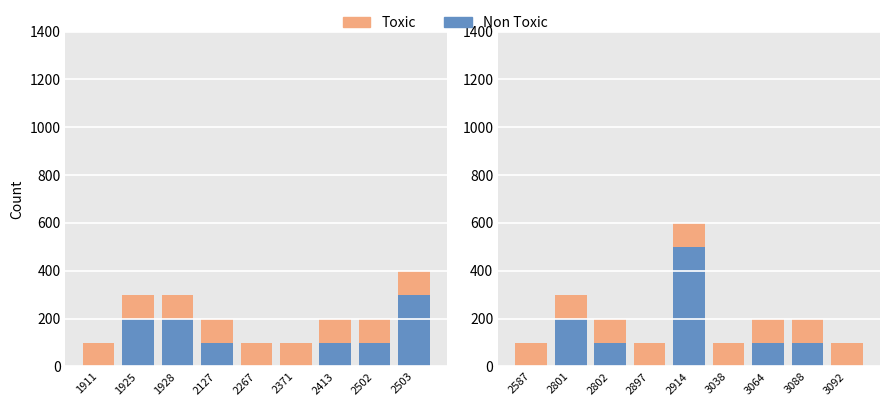

Which series has the widest spread of values?

Non Toxic